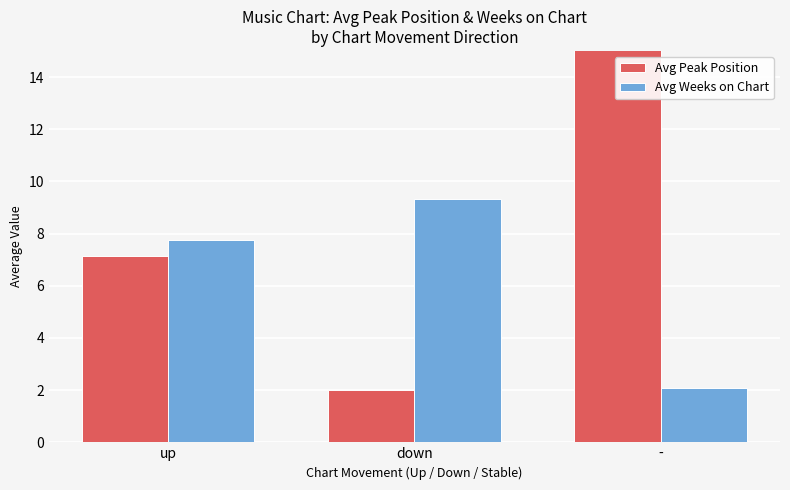

At which label is Avg Peak Position closest to 9?

up